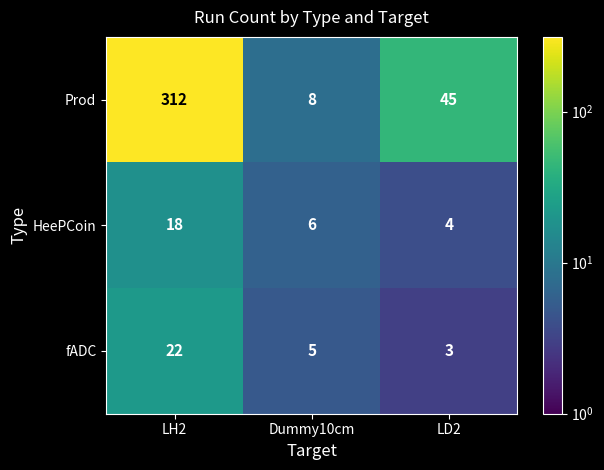

What is the difference between the maximum and second lowest values in the HeePCoin series?

12